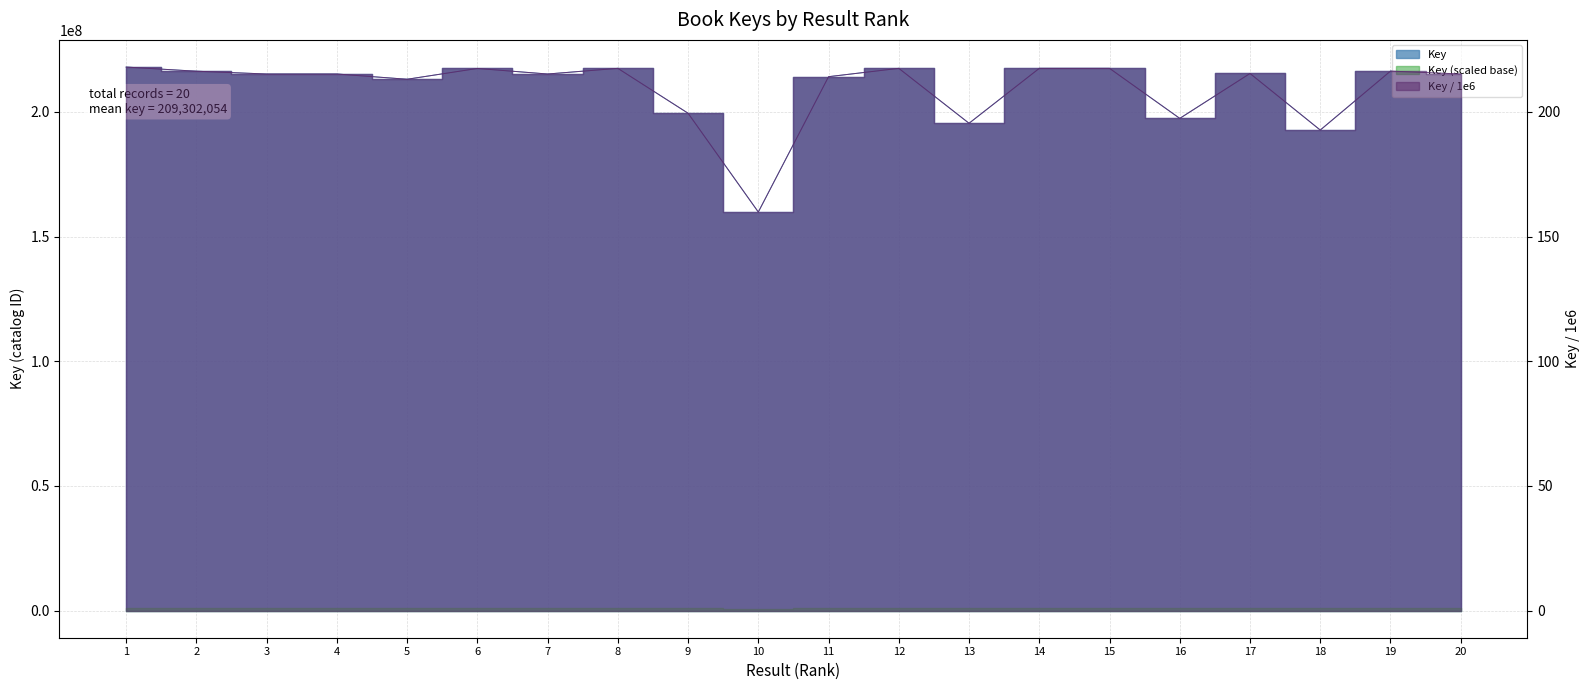

Which has a higher value, 18 or 3?

3